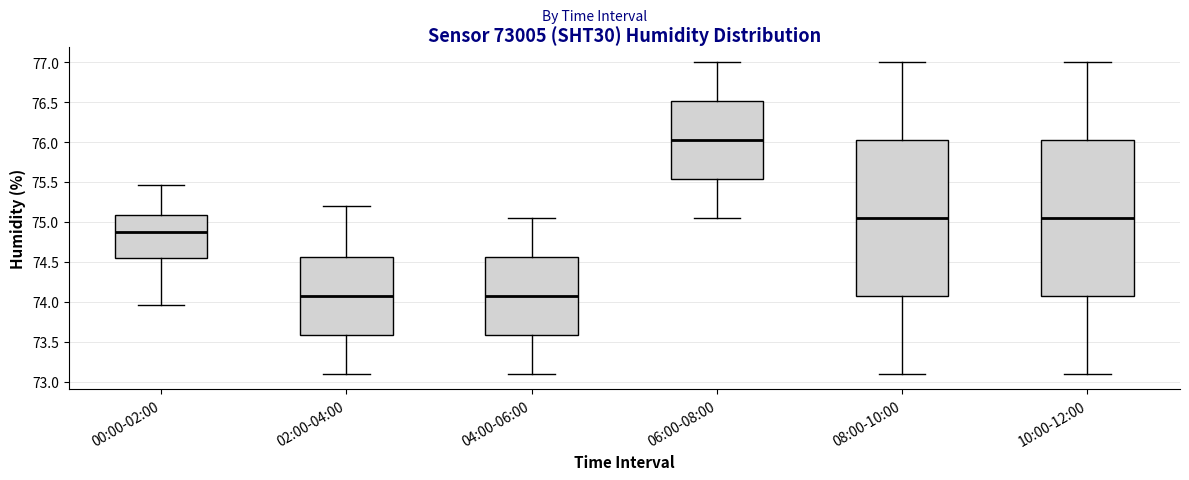

Where is the upper edge of the box for 02:00-04:00 on the y-axis? The values are not printed on the chart, so give them approximately, as read against the axis.

74.55